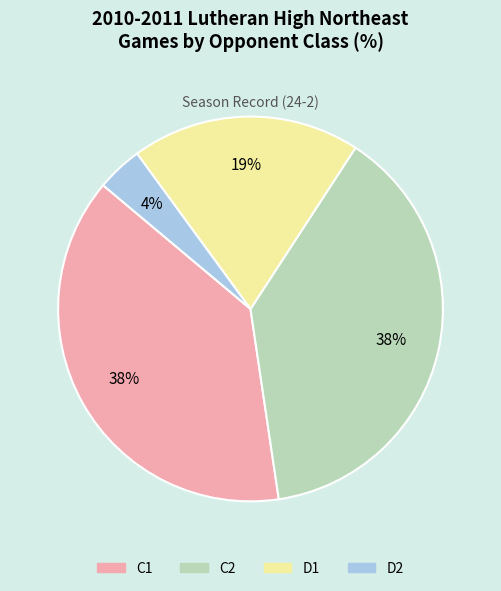

To the nearest percent, what is the average slice percentage?

25%